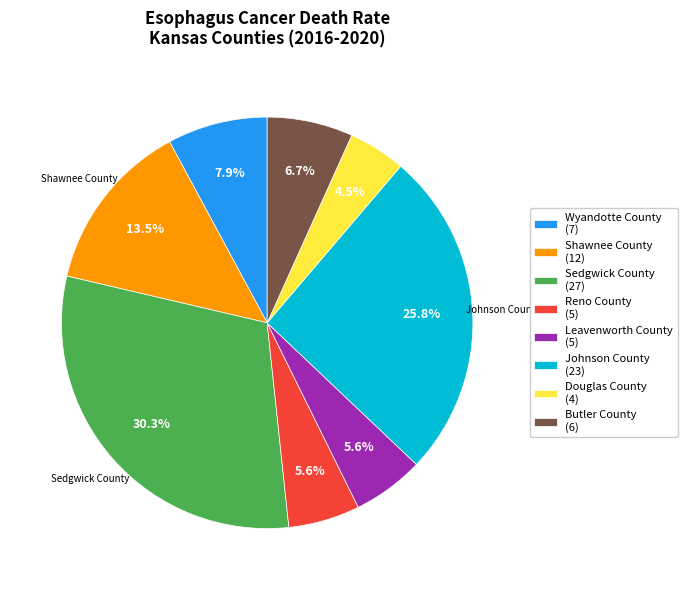

Is there any slice that represents more than half of the pie?

No